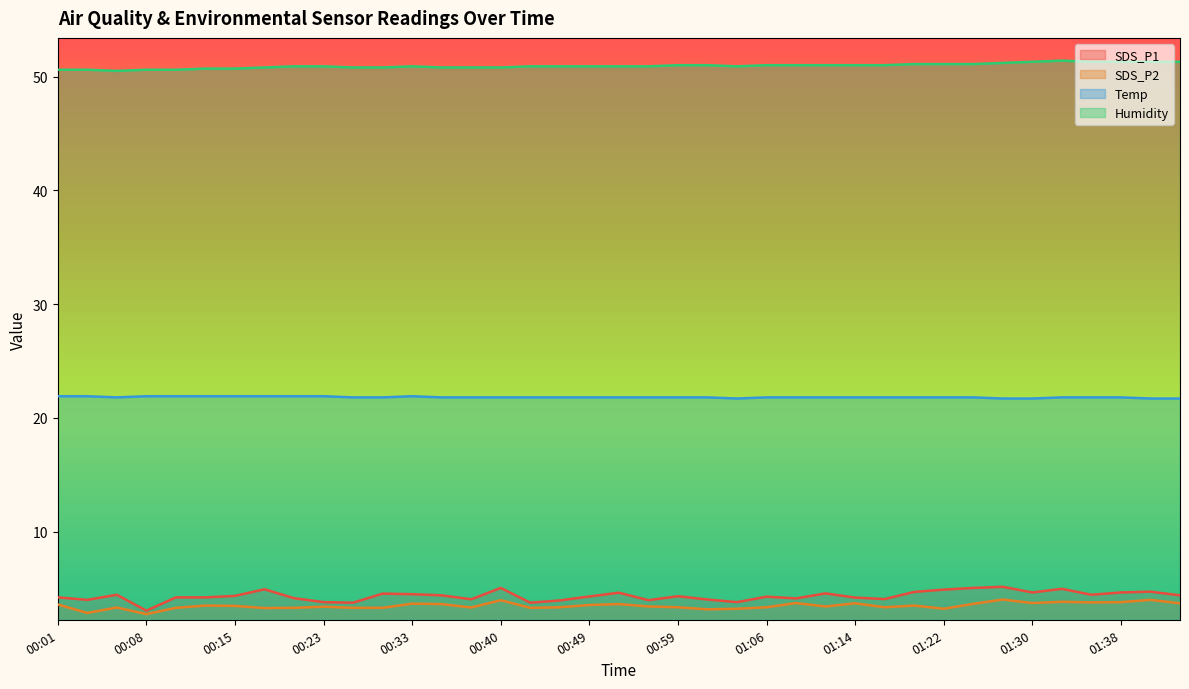

At which label does Temp reach its peak?

00:01